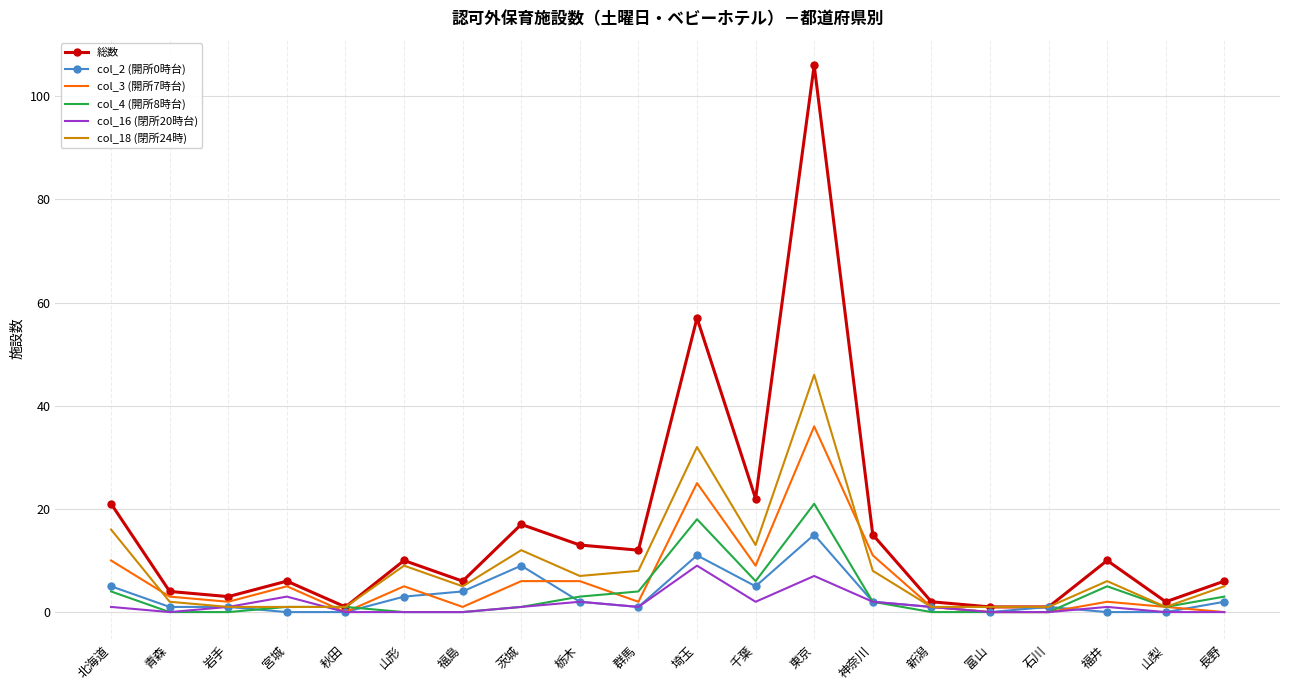

Reading right to left, extract all data points from this chart.

総数: 長野=6	山梨=2	福井=10	石川=1	富山=1	新潟=2	神奈川=15	東京=106	千葉=22	埼玉=57	群馬=12	栃木=13	茨城=17	福島=6	山形=10	秋田=1	宮城=6	岩手=3	青森=4	北海道=21
col_2 (開所0時台): 長野=2	山梨=0	福井=0	石川=1	富山=0	新潟=1	神奈川=2	東京=15	千葉=5	埼玉=11	群馬=1	栃木=2	茨城=9	福島=4	山形=3	秋田=0	宮城=0	岩手=1	青森=1	北海道=5
col_3 (開所7時台): 長野=0	山梨=1	福井=2	石川=0	富山=0	新潟=1	神奈川=11	東京=36	千葉=9	埼玉=25	群馬=2	栃木=6	茨城=6	福島=1	山形=5	秋田=0	宮城=5	岩手=2	青森=3	北海道=10
col_4 (開所8時台): 長野=3	山梨=1	福井=5	石川=0	富山=0	新潟=0	神奈川=2	東京=21	千葉=6	埼玉=18	群馬=4	栃木=3	茨城=1	福島=0	山形=0	秋田=1	宮城=1	岩手=0	青森=0	北海道=4
col_16 (閉所20時台): 長野=0	山梨=0	福井=1	石川=0	富山=0	新潟=1	神奈川=2	東京=7	千葉=2	埼玉=9	群馬=1	栃木=2	茨城=1	福島=0	山形=0	秋田=0	宮城=3	岩手=1	青森=0	北海道=1
col_18 (閉所24時): 長野=5	山梨=1	福井=6	石川=1	富山=1	新潟=1	神奈川=8	東京=46	千葉=13	埼玉=32	群馬=8	栃木=7	茨城=12	福島=5	山形=9	秋田=1	宮城=1	岩手=1	青森=2	北海道=16